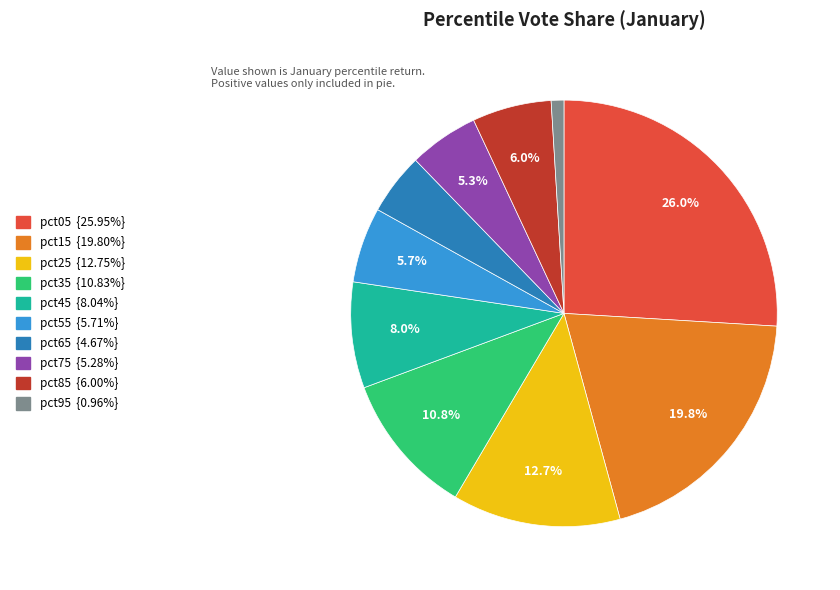

Which category has the smallest portion of the pie?

pct95